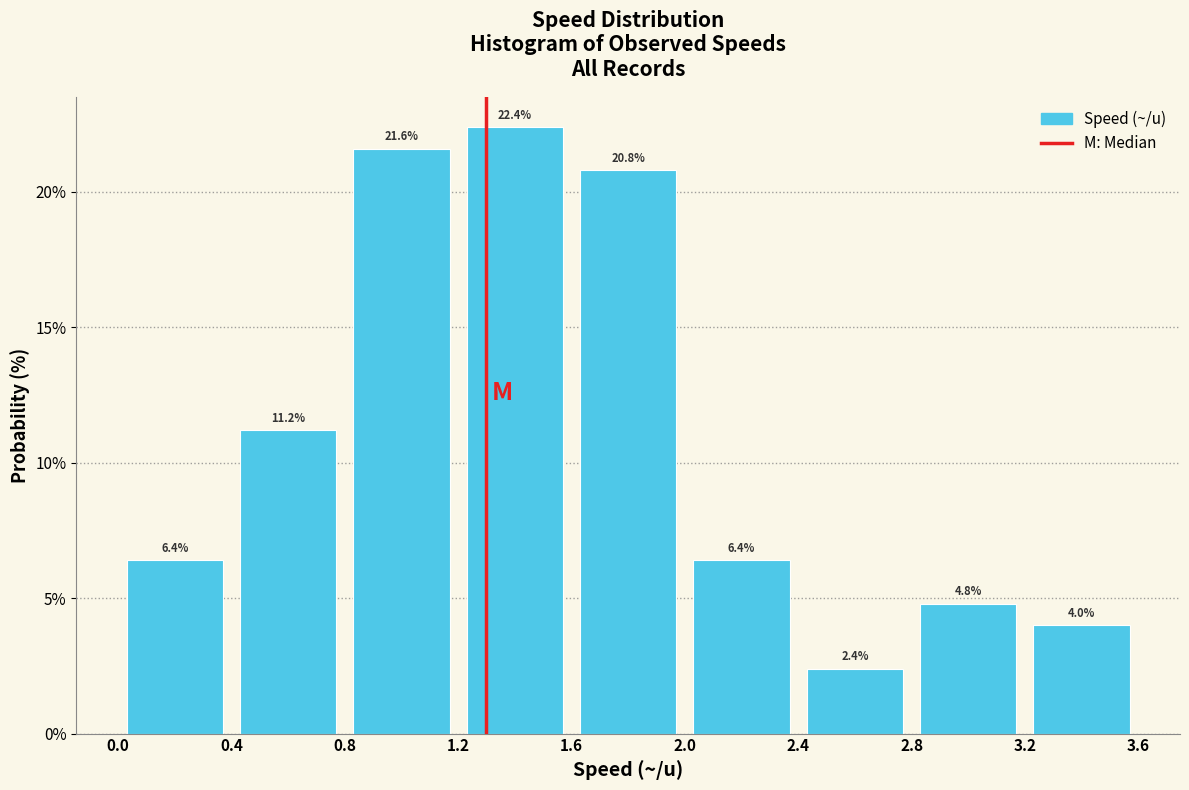

Which range on the x-axis has the tallest bar?

1.2 to 1.6